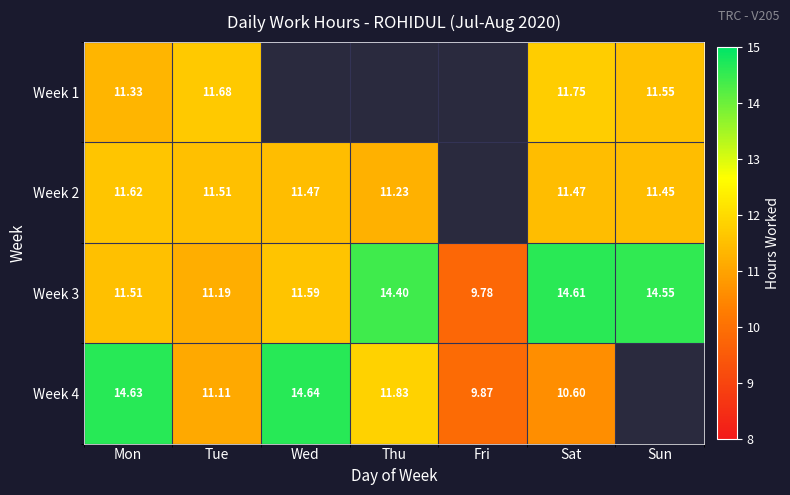

What is the approximate value of Week 3 at Sat?

14.6